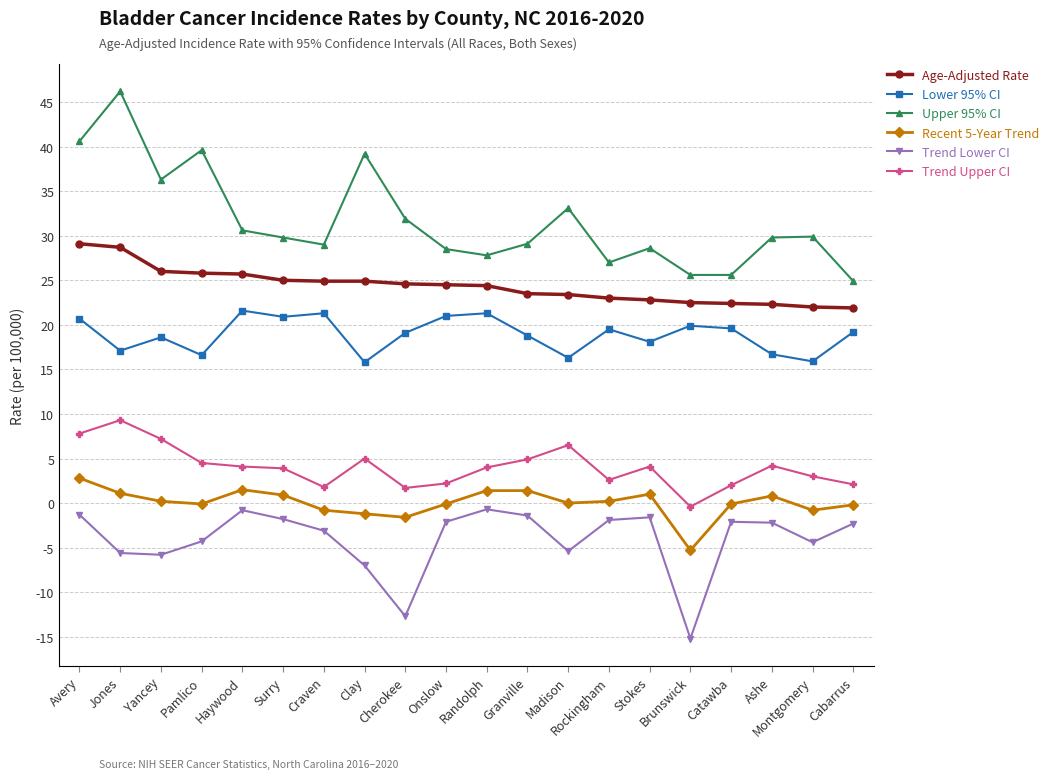

What position from the right is Ashe?

3